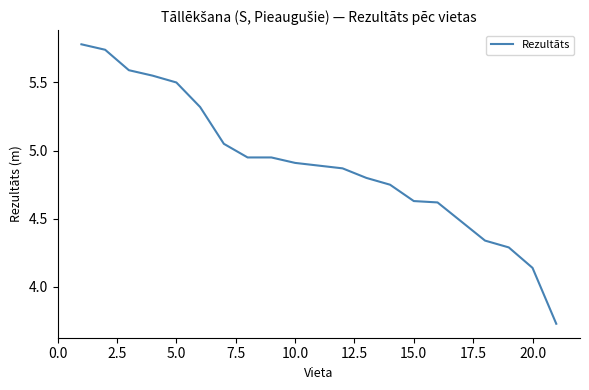

What is the maximum value shown in the chart?

5.8